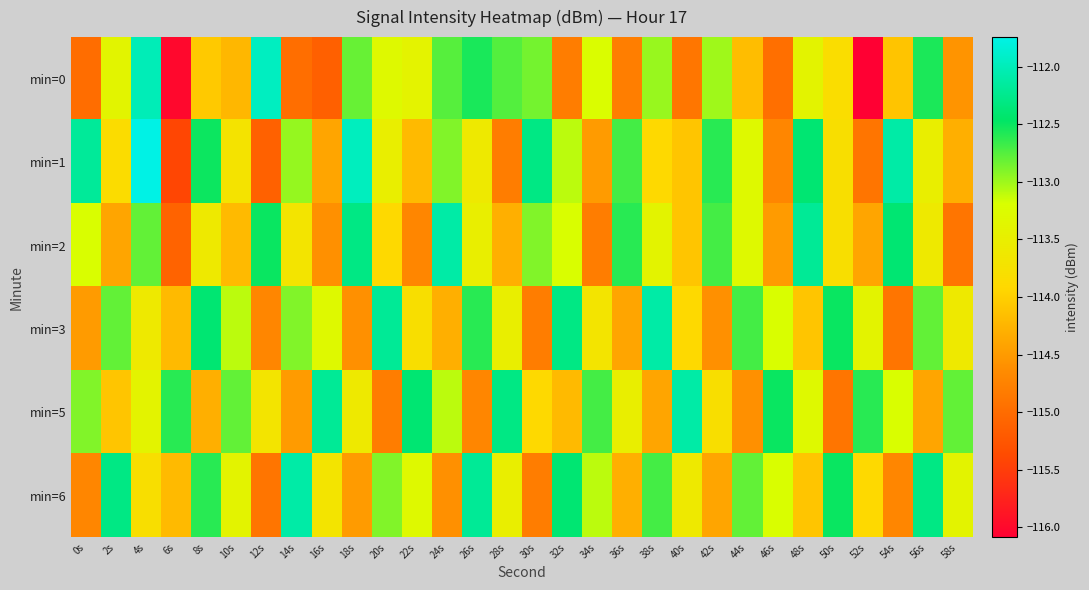

Between 42s and 8s, which is larger?

42s